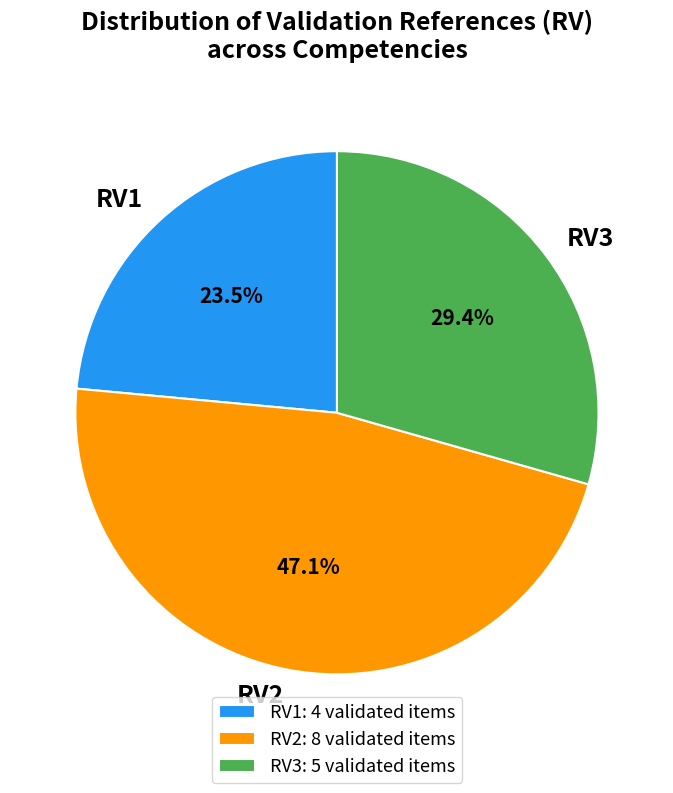

What percentage is the RV2 slice, to the nearest percent?

47%